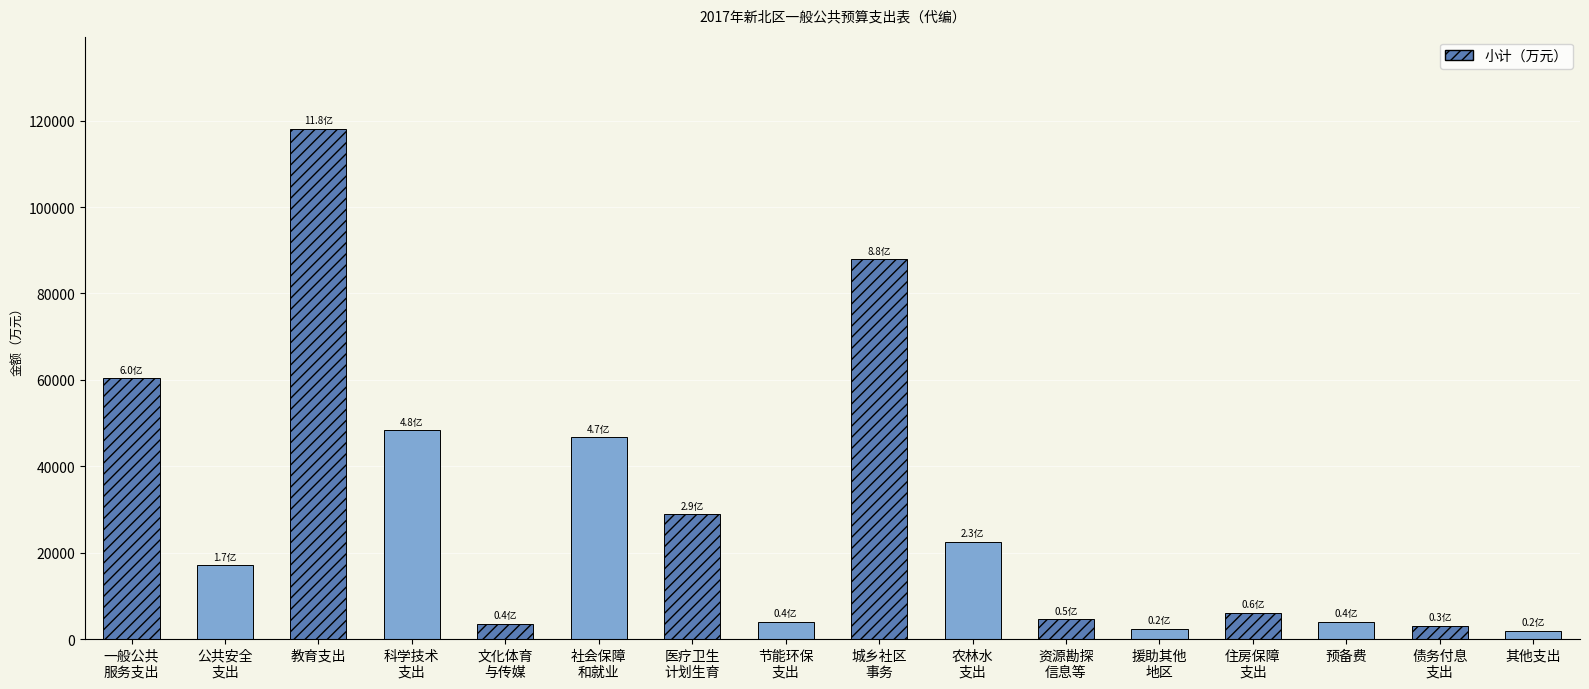

Which category has the lowest value across all series?

其他支出